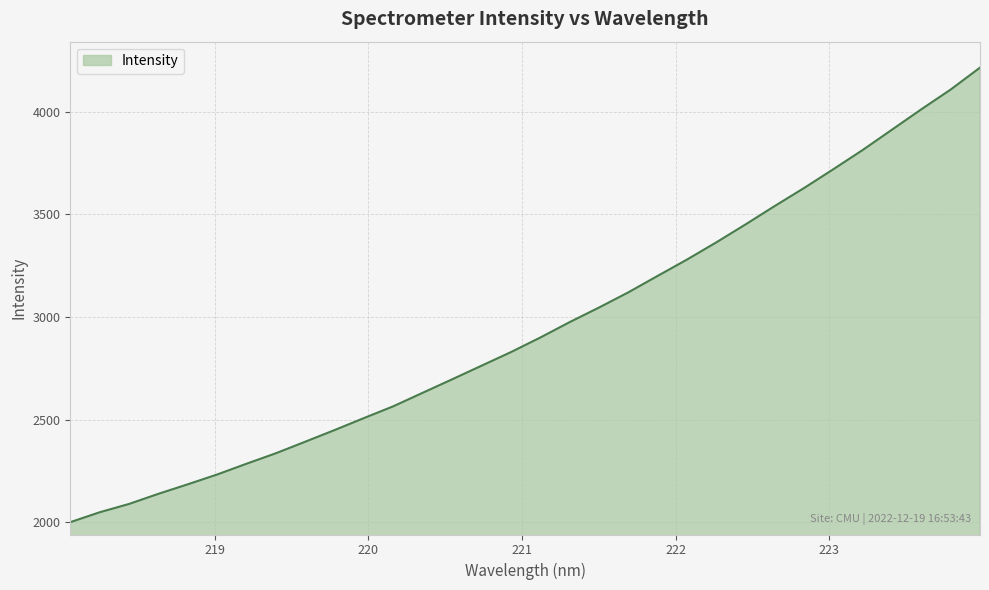

What is the difference between the maximum and minimum values?

2215.3